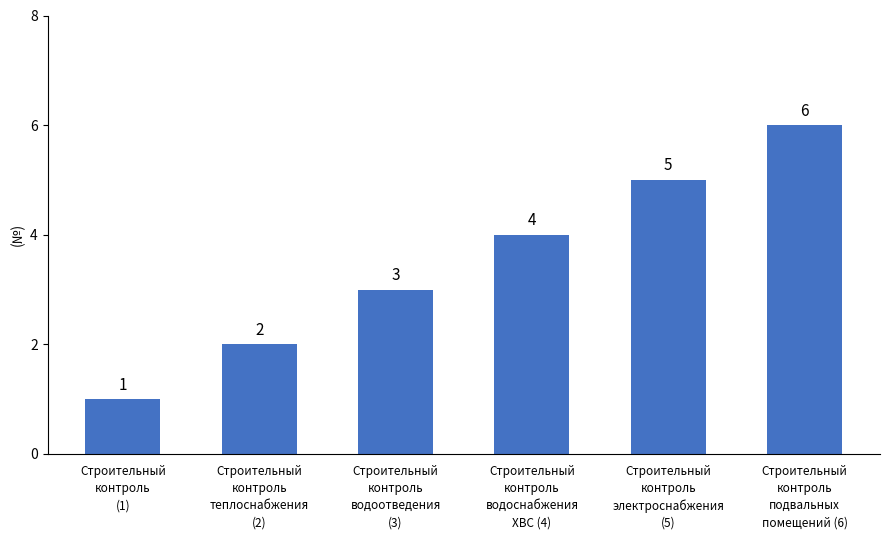

Reading left to right, list all the values displayed in this chart.

Строительный
контроль
(1)=1	Строительный
контроль
теплоснабжения
(2)=2	Строительный
контроль
водоотведения
(3)=3	Строительный
контроль
водоснабжения
ХВС (4)=4	Строительный
контроль
электроснабжения
(5)=5	Строительный
контроль
подвальных
помещений (6)=6